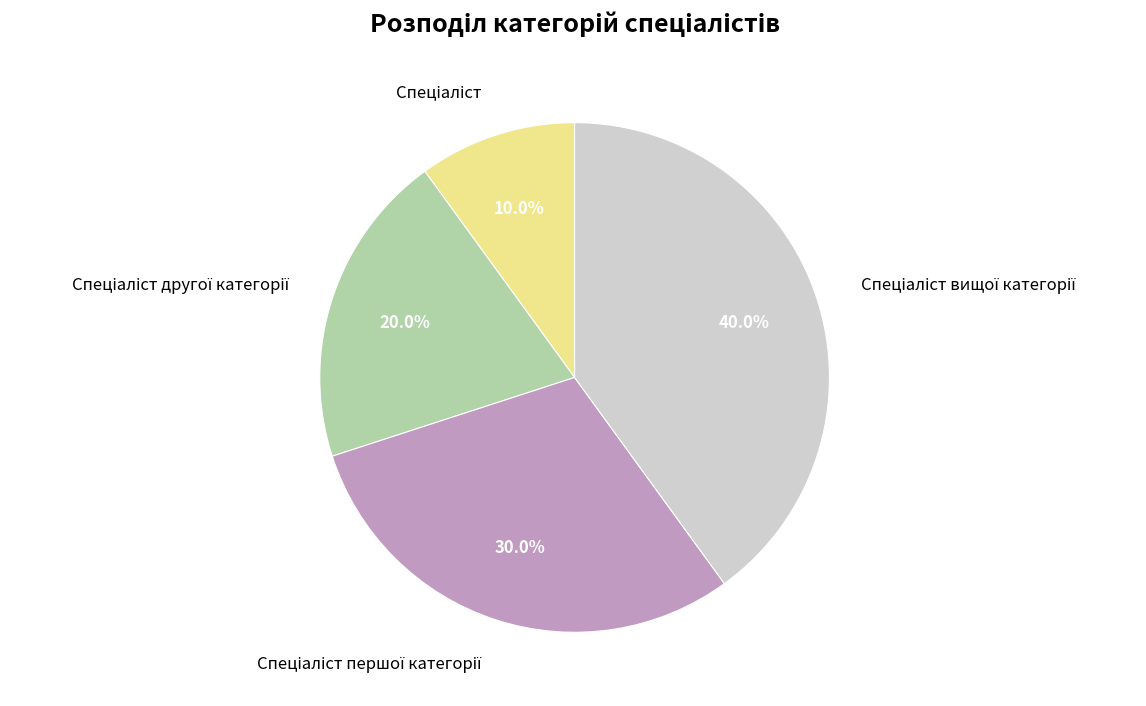

Does any single category account for the majority?

No